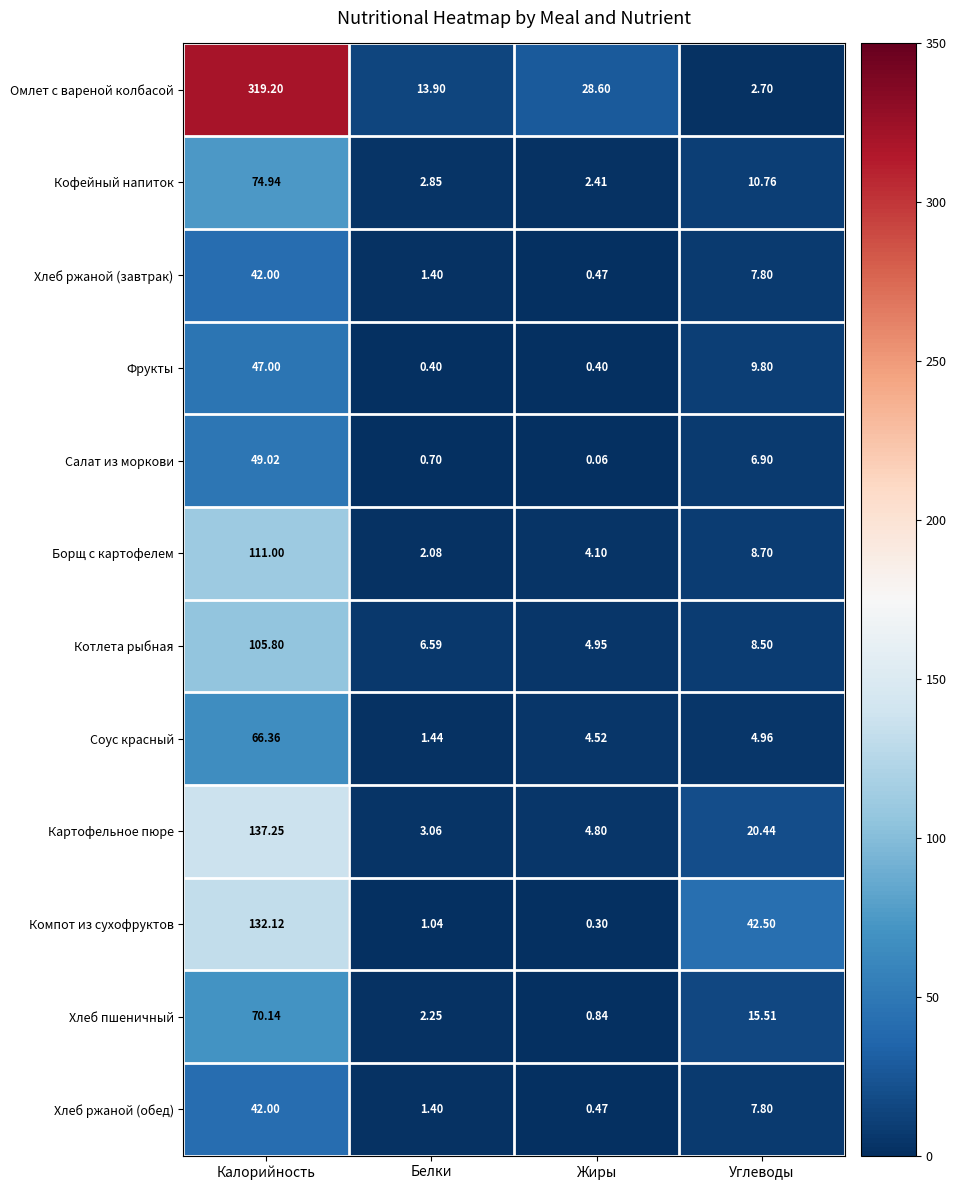

At which category is the sum across all series the highest?

Калорийность